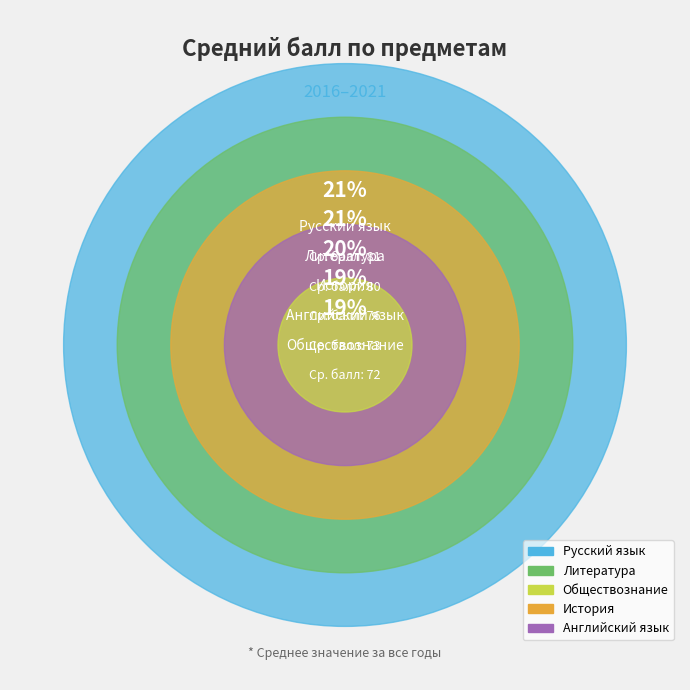

Does Английский язык represent more than half of the total?

No